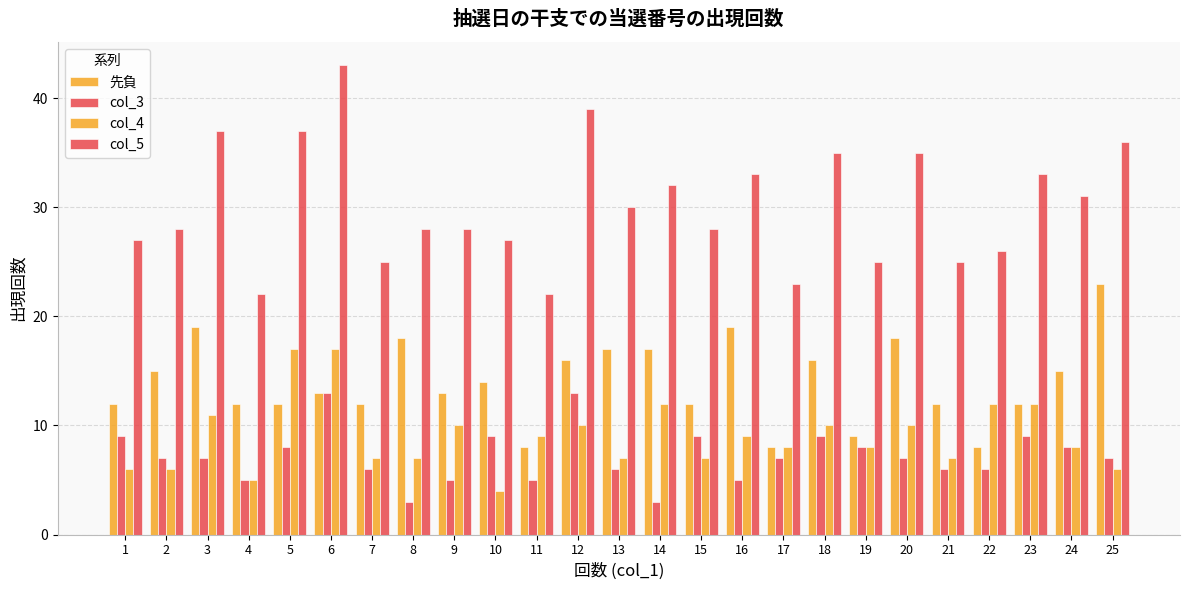

True or false: col_5 has a value of 28 at 15.

True